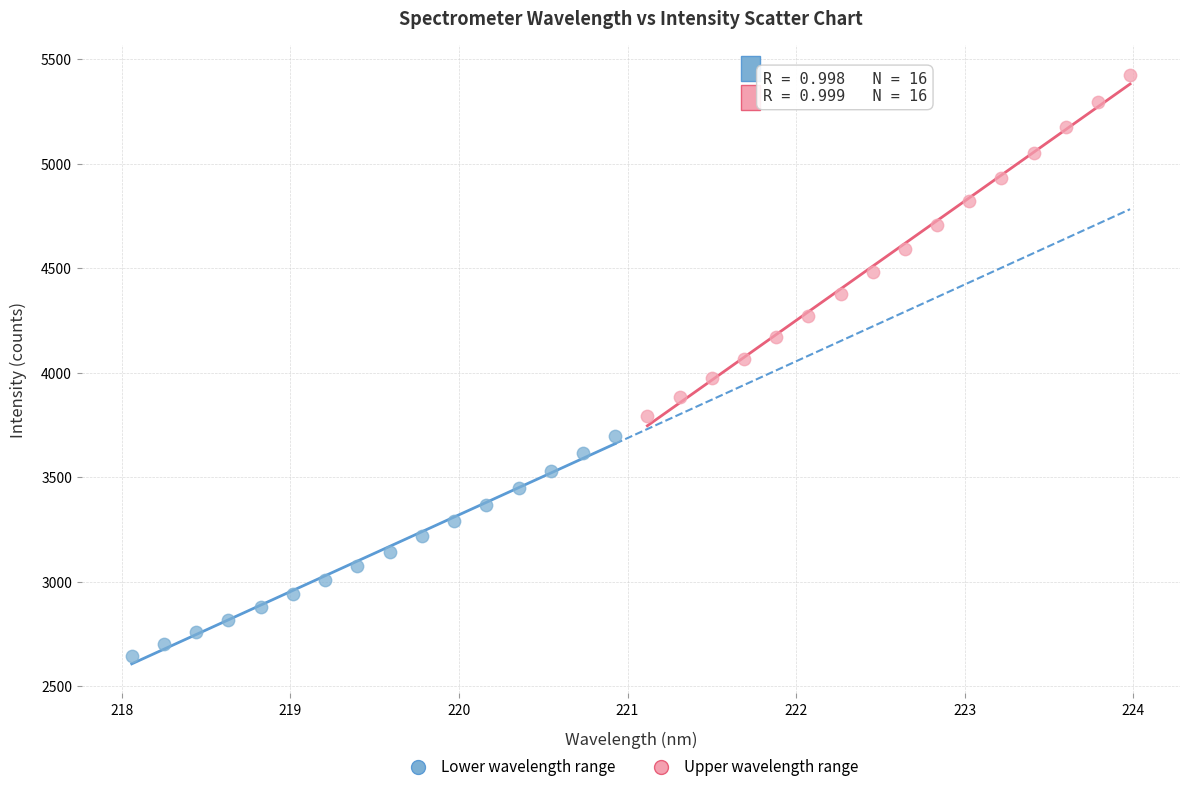

Which series has the largest Y range (max minus min)?

Upper wavelength range